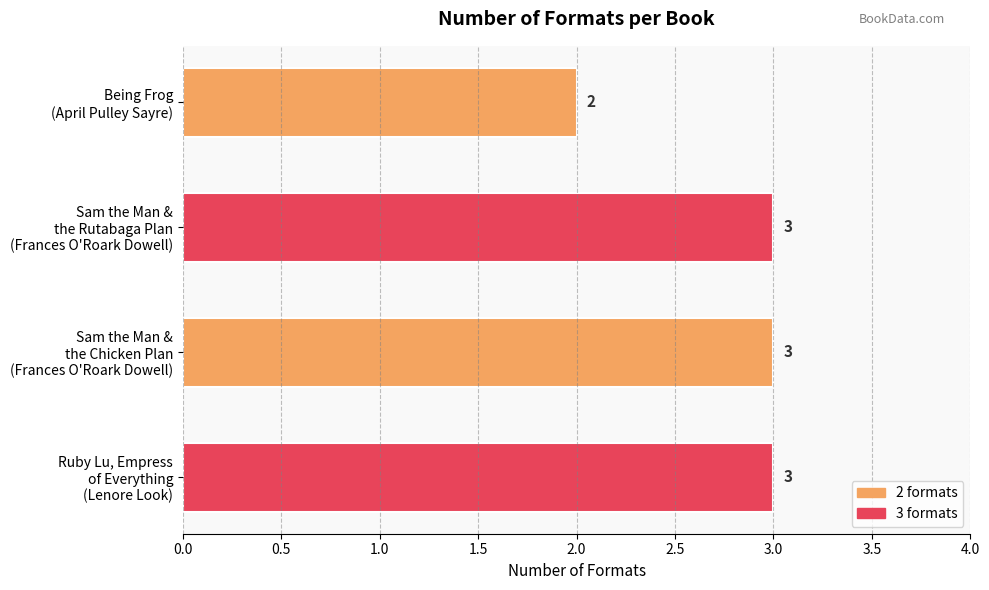

What is the value of the 3rd bar from the top?

3